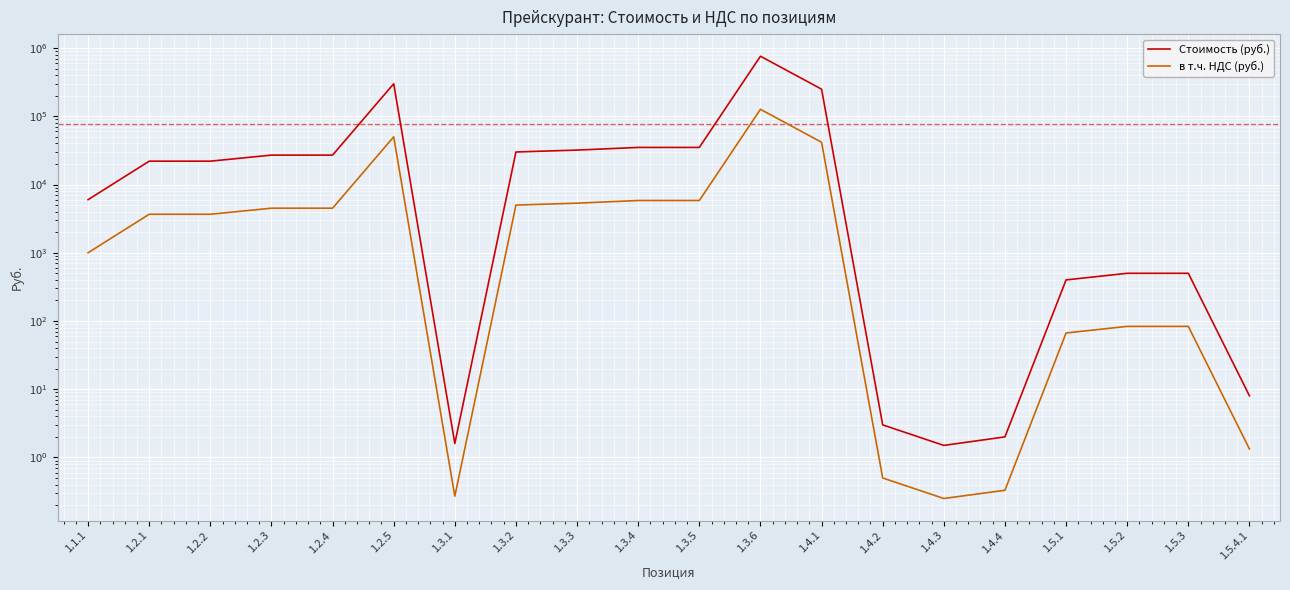

Which series has the largest total across all categories?

Стоимость (руб.)